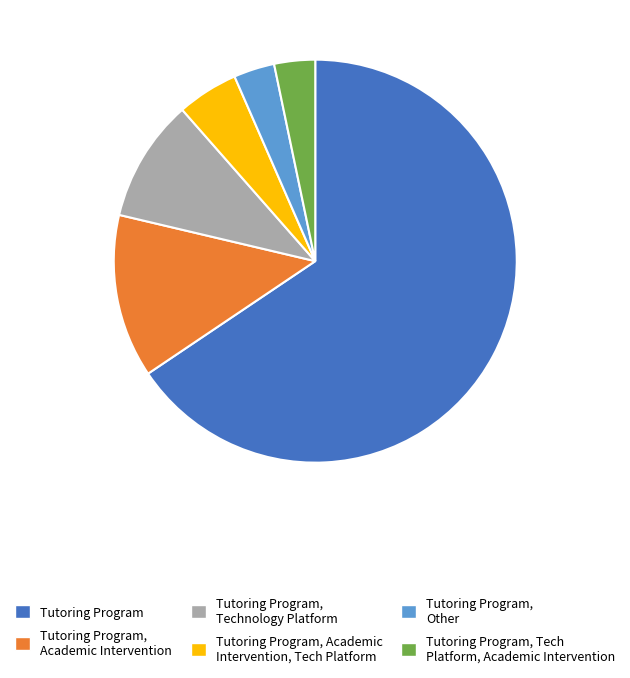

How many slices are in this pie chart?

6